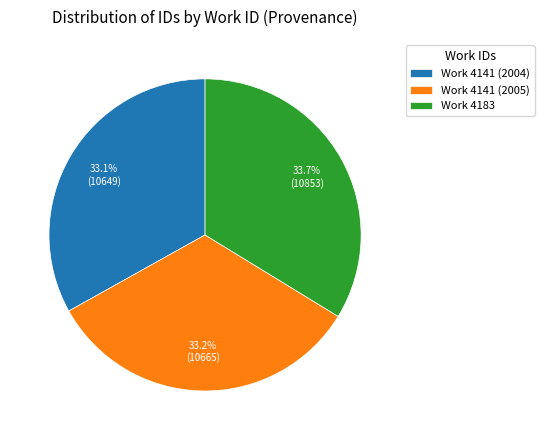

How much of the chart is everything except Work 4141 (2005)?

66.8%